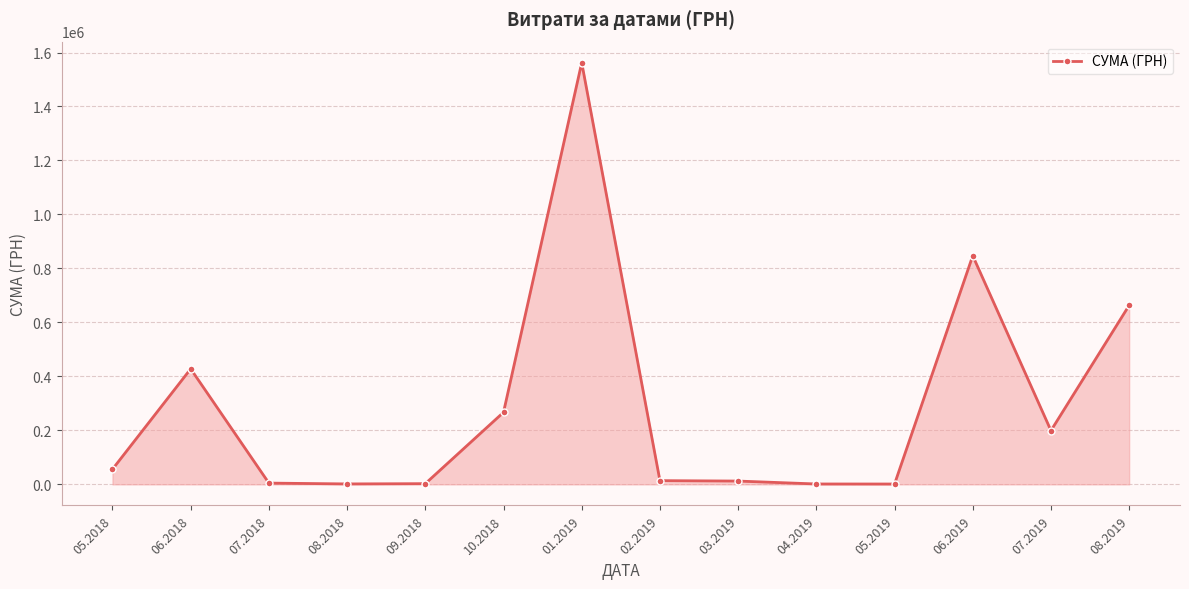

How many values are below 56100?

7